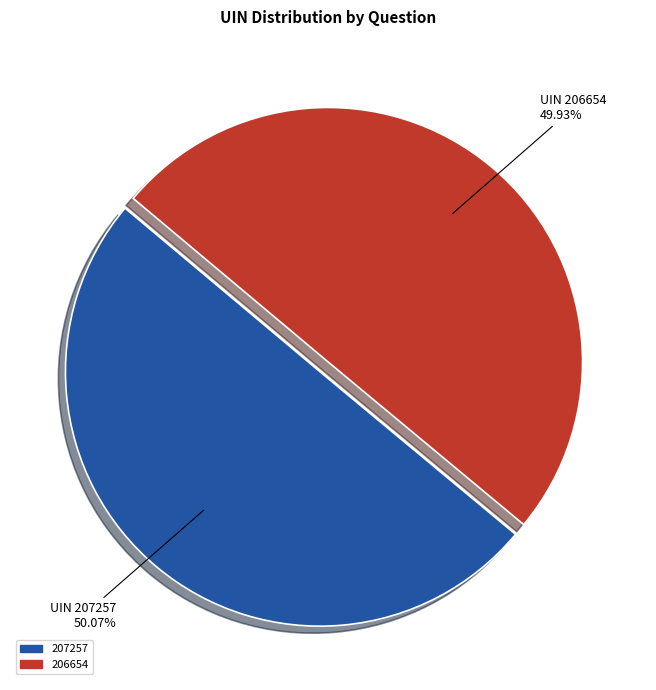

To the nearest percent, what percentage of the pie is 206654?

50%